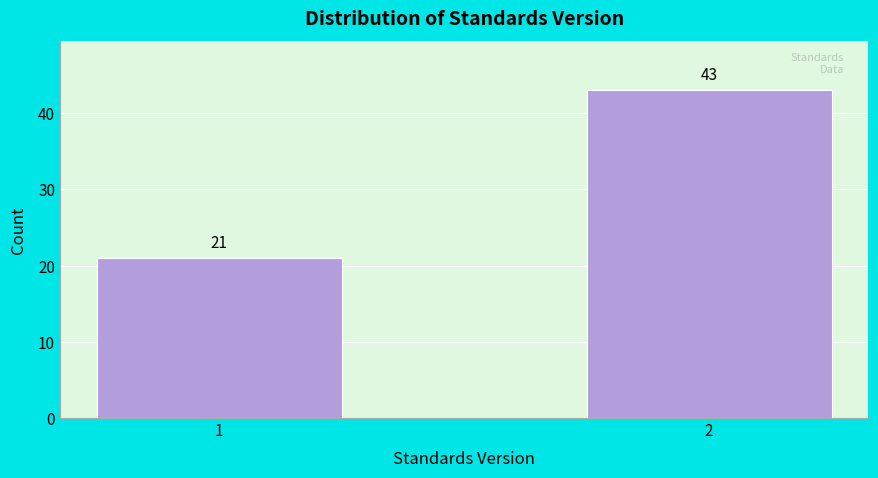

Reading left to right, extract all data points from this chart.

21	43